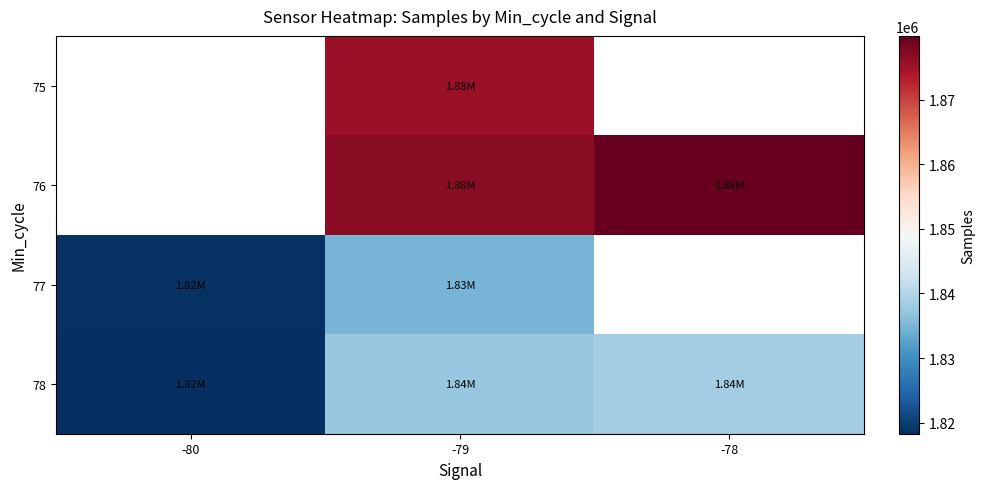

At -79, list the series in order from smallest to largest.

77, 78, 75, 76